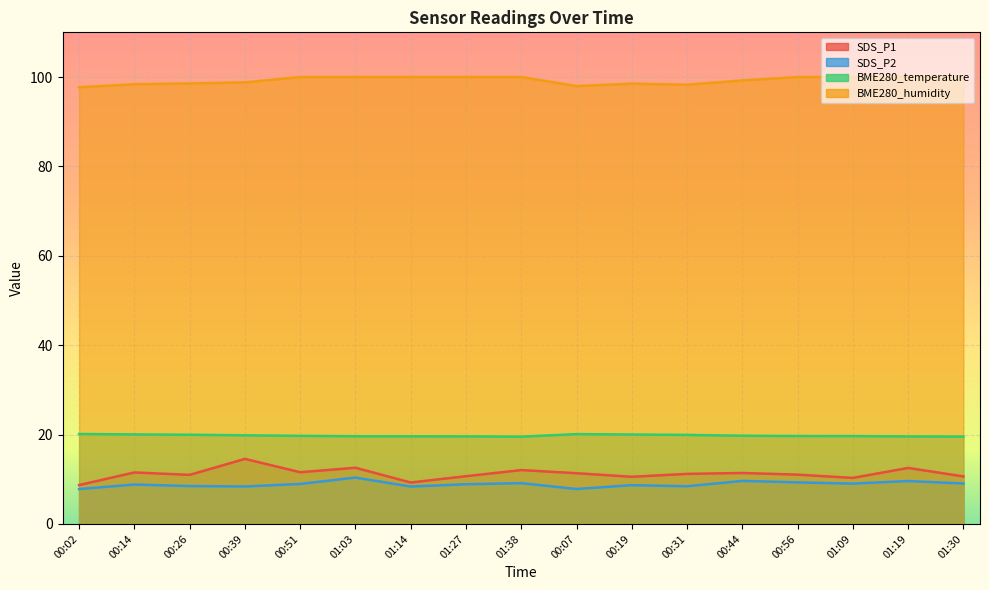

Reading left to right, transcribe all the data shown in this chart.

SDS_P1: 8.7	11.5	11.0	14.6	11.6	12.6	9.3	10.7	12.1	11.3	10.6	11.2	11.4	11.0	10.3	12.5	10.6
SDS_P2: 7.8	8.8	8.5	8.4	8.9	10.4	8.4	8.9	9.1	7.8	8.7	8.4	9.6	9.3	9.0	9.6	9.1
BME280_temperature: 20.1	20.0	20.0	19.8	19.7	19.6	19.6	19.6	19.5	20.1	20.0	19.9	19.7	19.7	19.7	19.6	19.6
BME280_humidity: 97.7	98.4	98.6	98.8	100.0	100.0	100.0	100.0	100.0	98.0	98.5	98.3	99.2	100.0	100.0	100.0	100.0